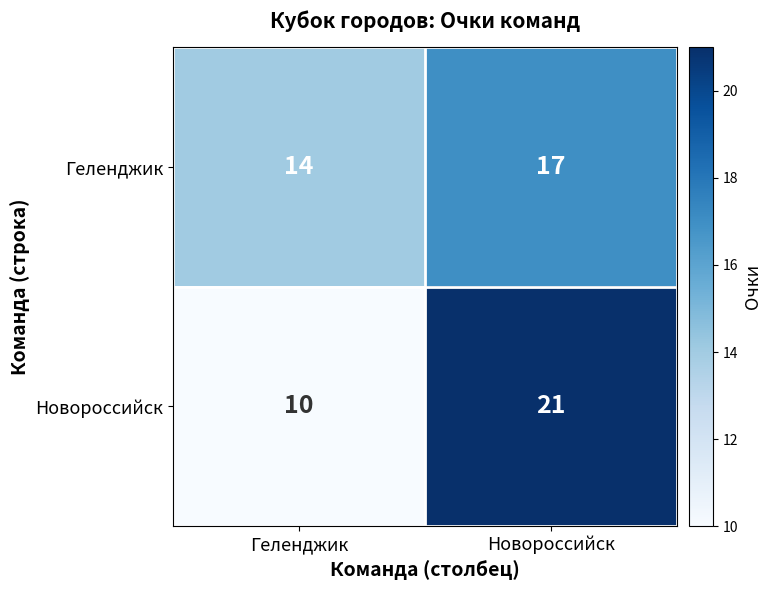

Reading left to right, what are all the values shown in this chart?

Геленджик: 14	17
Новороссийск: 10	21